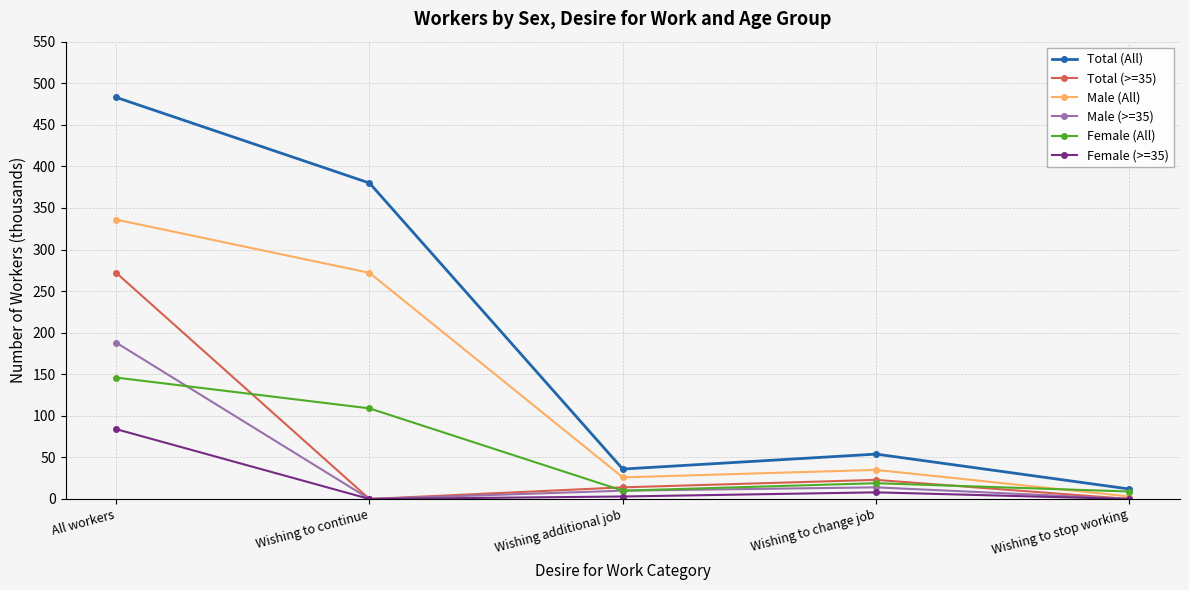

How many series are shown in this chart?

6